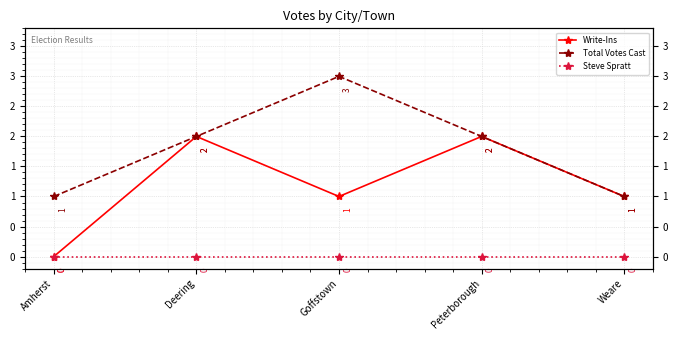

At which category is the sum across all series the highest?

Deering